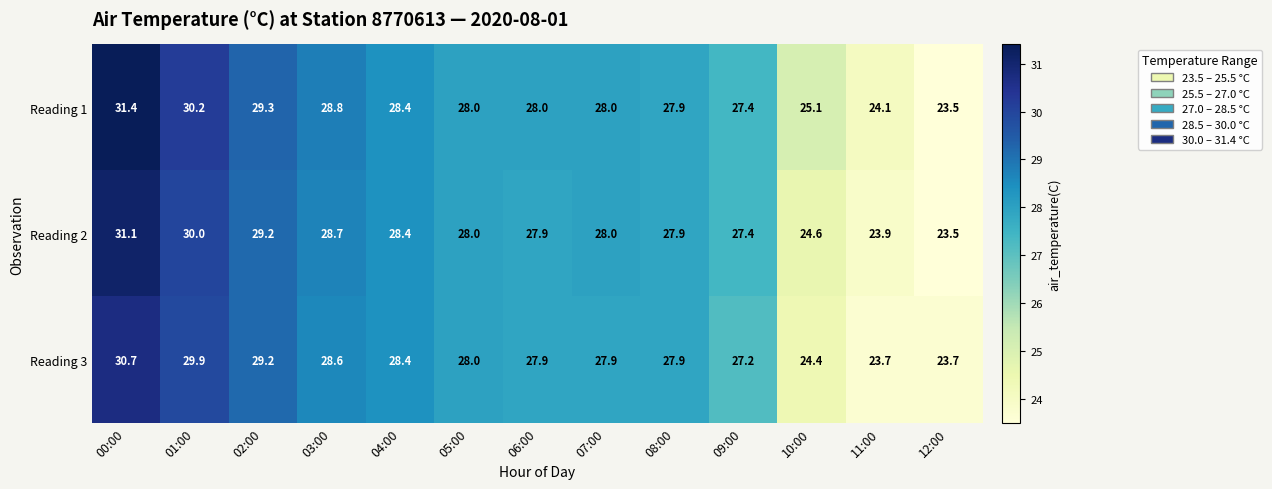

What is the difference between the highest and lowest values at 10:00?

0.7